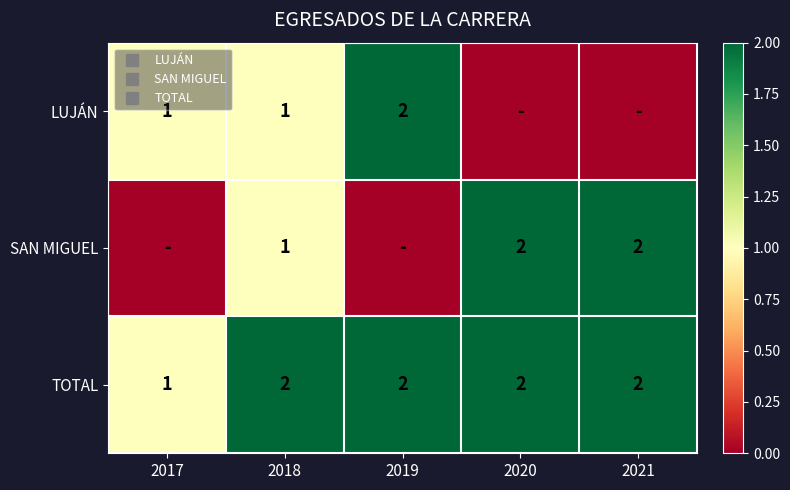

At which category is the sum across all series the highest?

2018